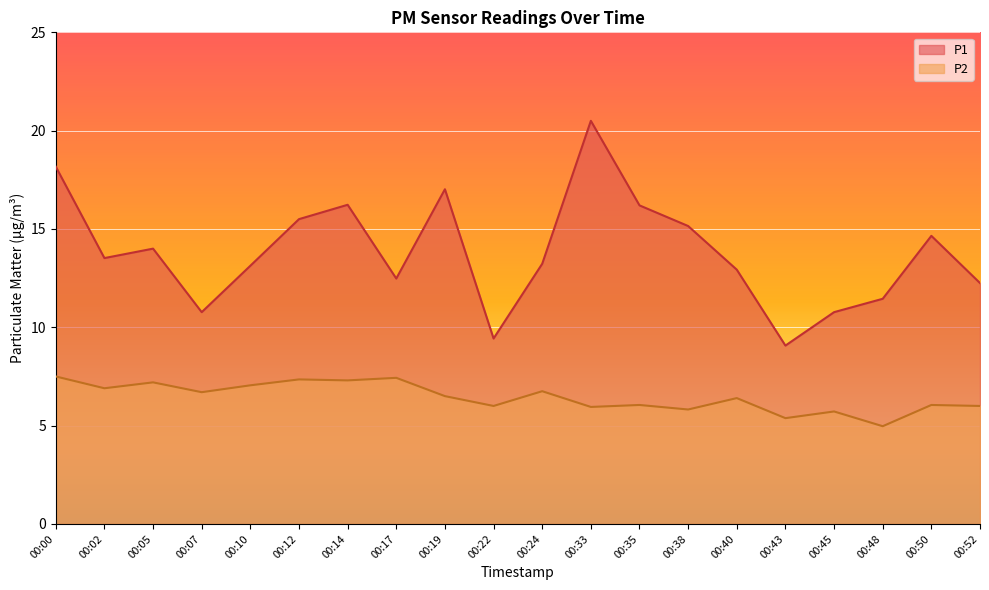

What is the sum of all P1 values?

276.4